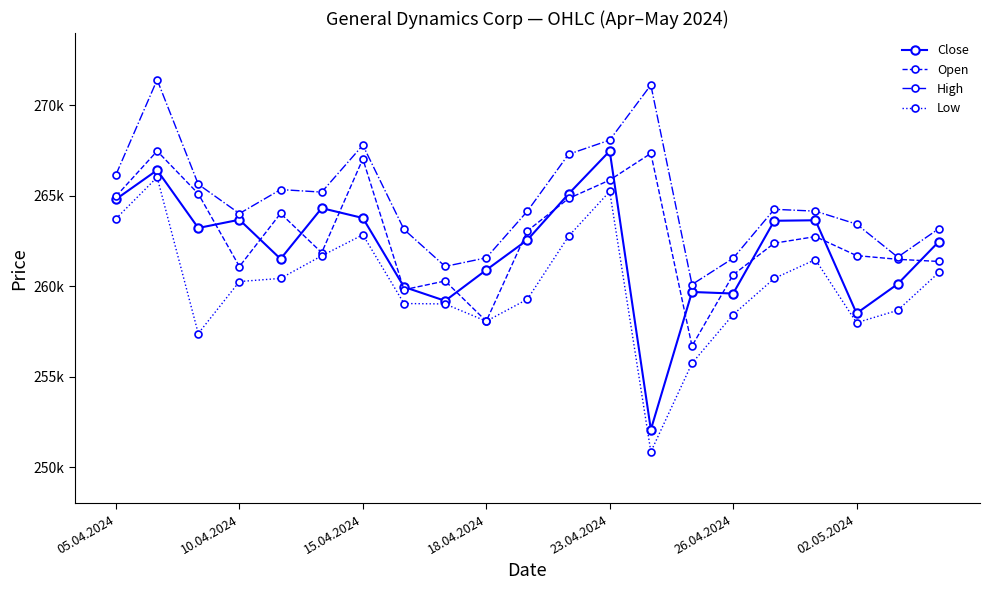

True or false: Close and High cross at least once.

False